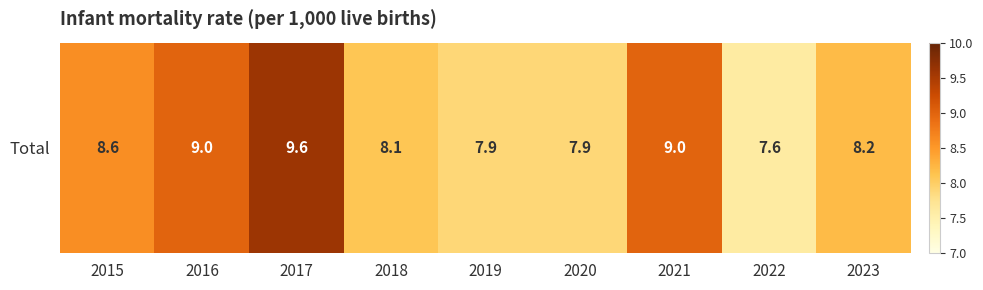

What is the difference between the values at 2017 and 2016?

0.6